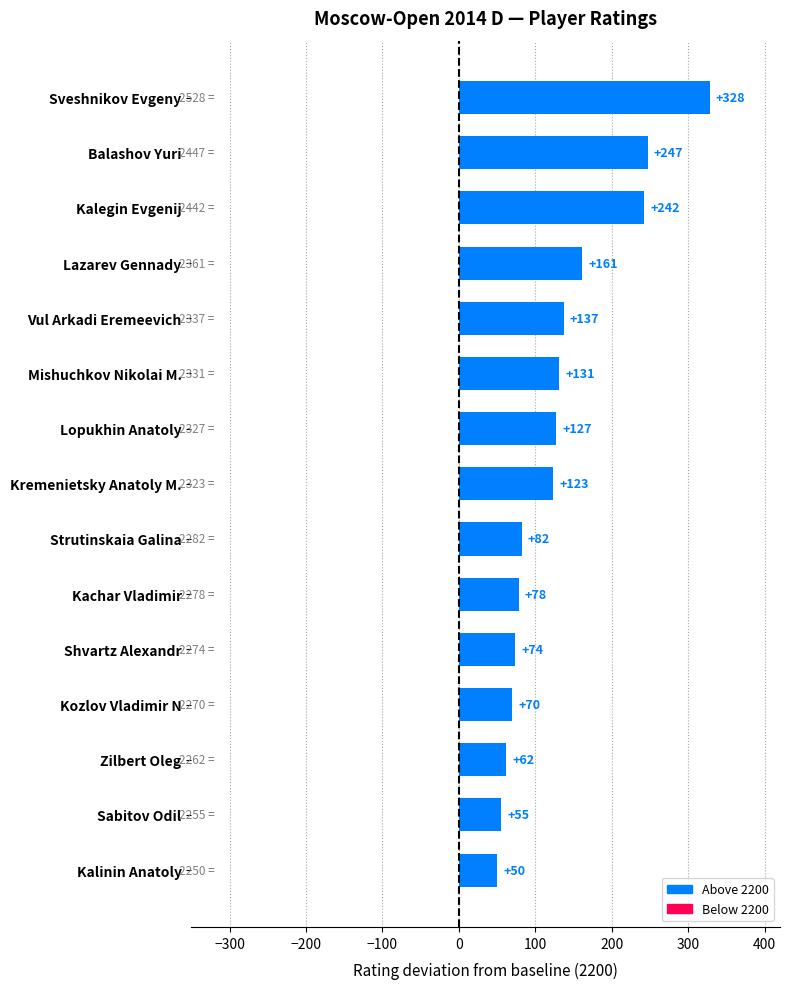

What is the ratio of the value at Lopukhin Anatoly to the value at Sabitov Odil?

2.3